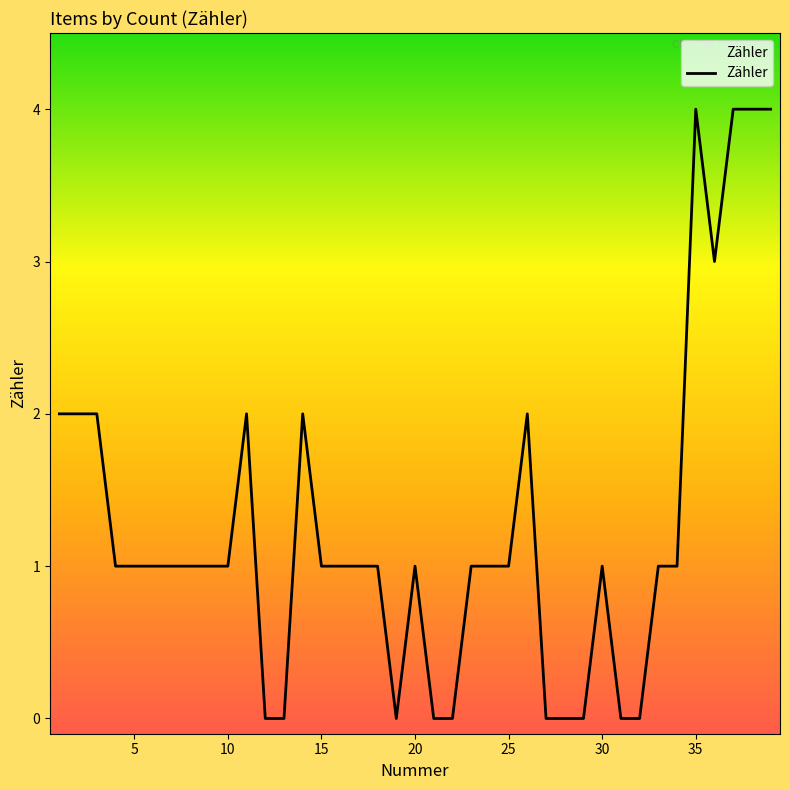

What is the maximum value shown in the chart?

4